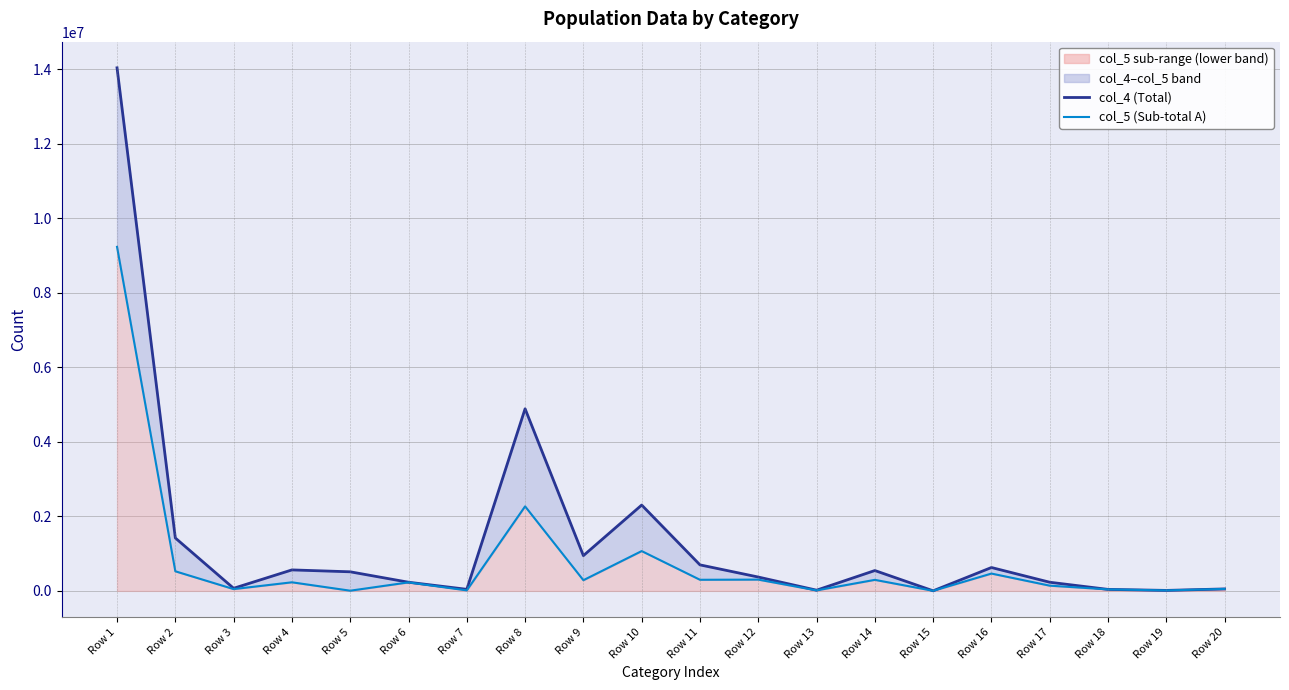

At which label does col_4 (Total) reach its peak?

Row 1